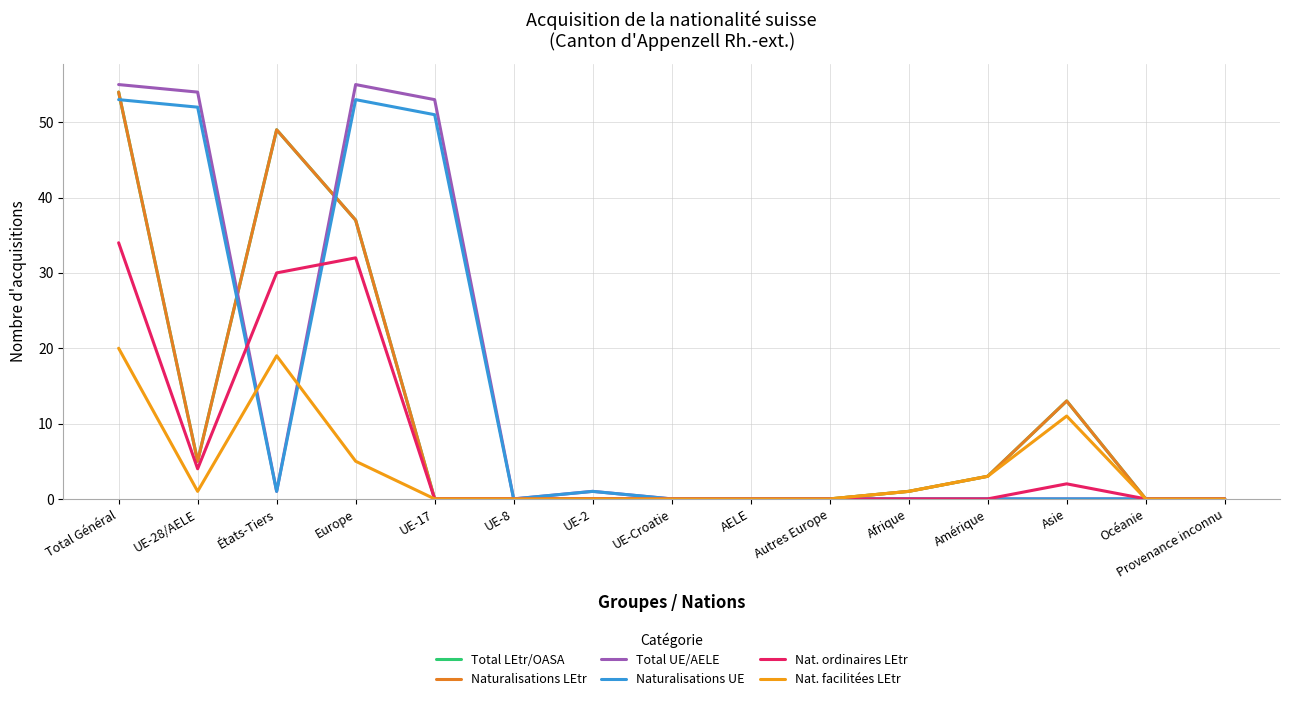

Is this an area chart (filled region under the line)?

No